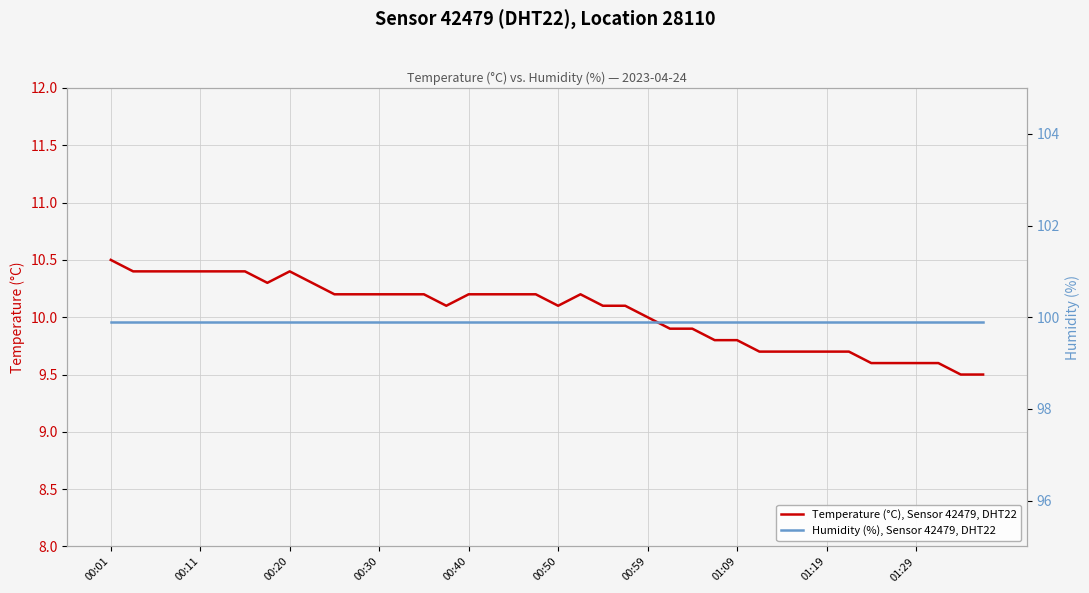

True or false: Humidity (%), Sensor 42479, DHT22 and Temperature (°C), Sensor 42479, DHT22 cross at least once.

False